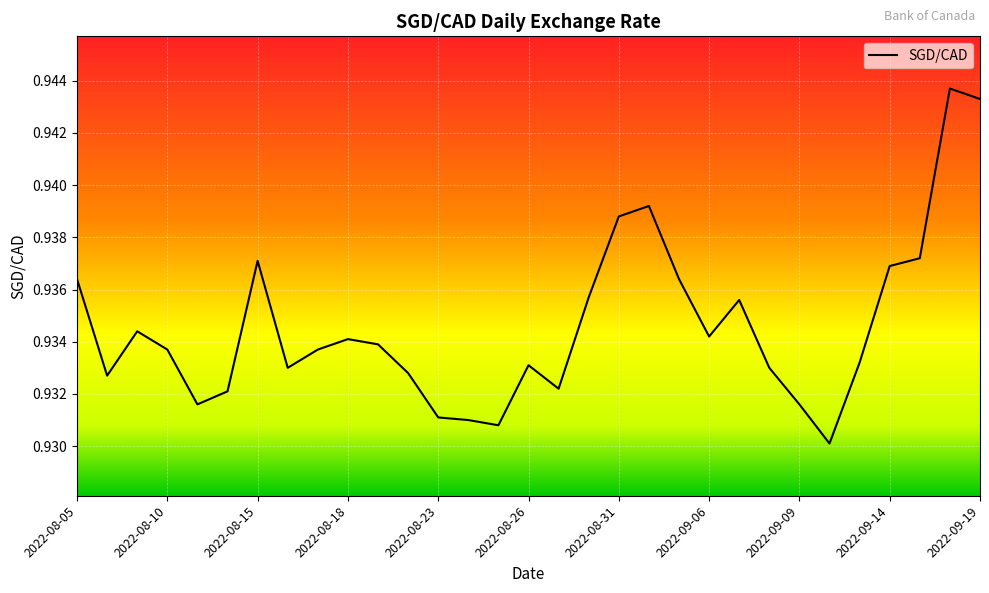

What is the value of the 14th point from the left?

0.9